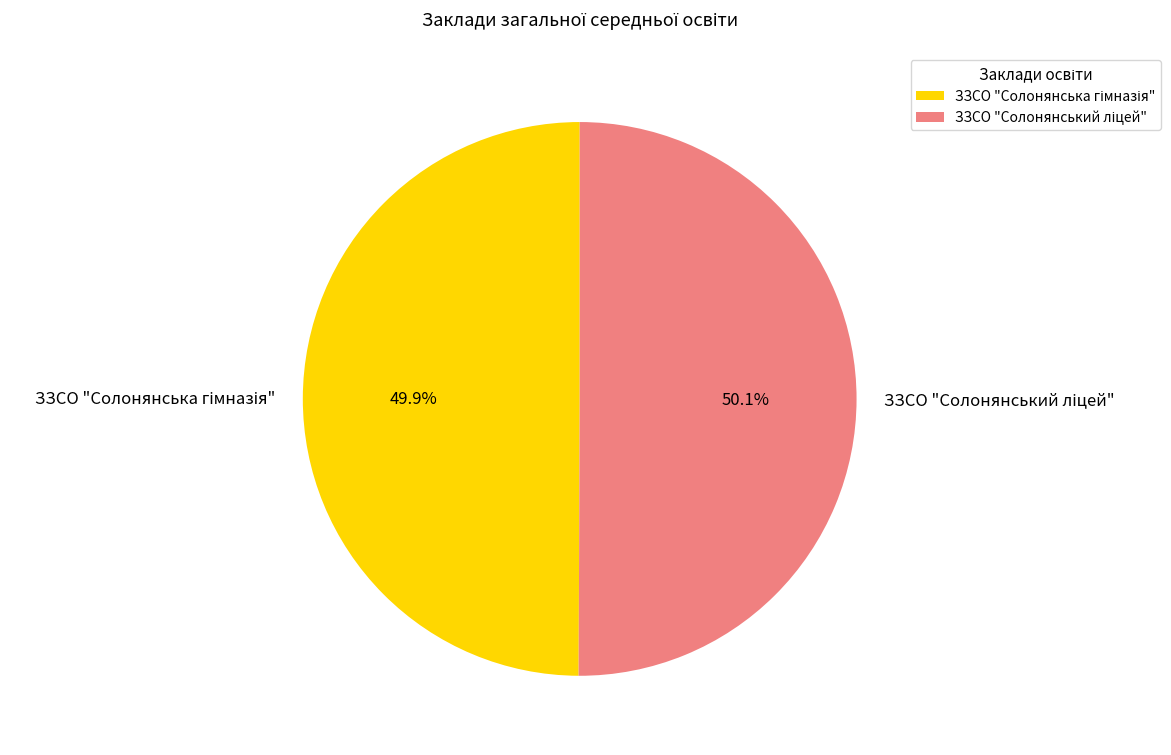

Does any single category account for the majority?

Yes